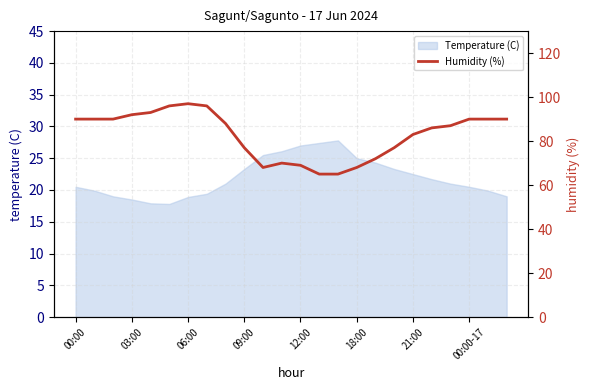

What is the maximum value for Temperature (C)?

27.8